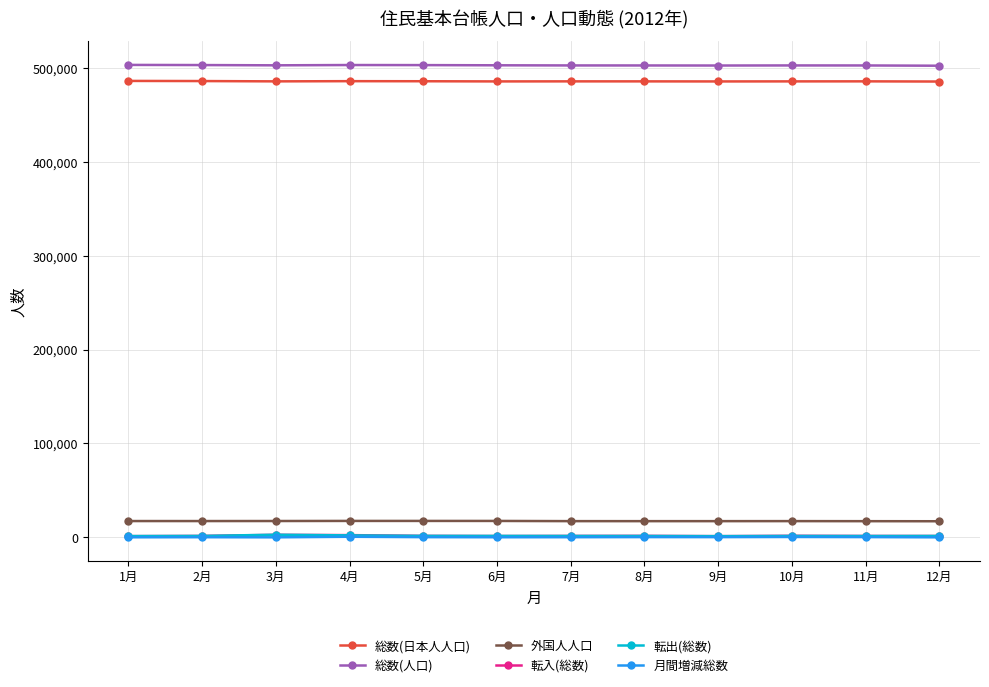

What is the value of the 総数(人口) point at the 7th from the left?

503260